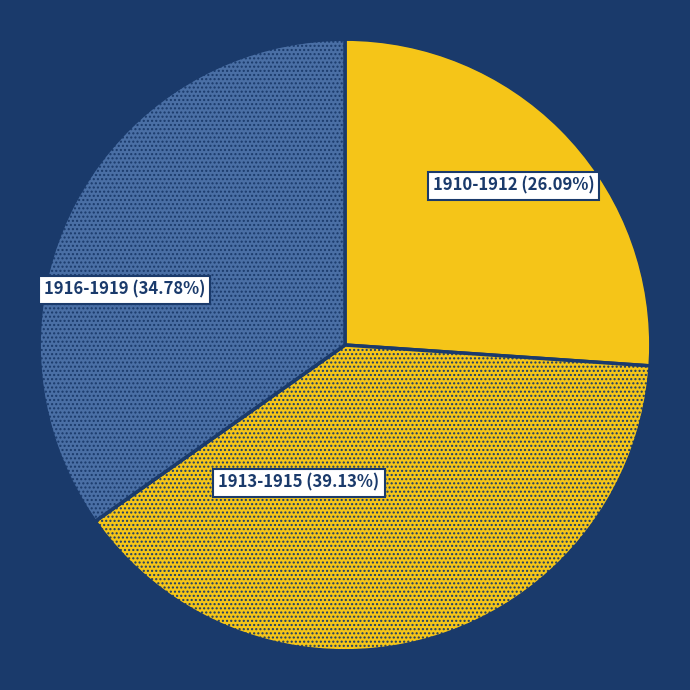

How many slices are in this pie chart?

3